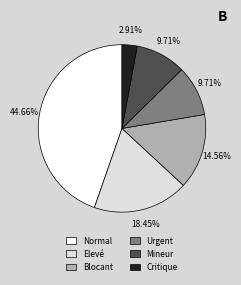

How many slices are in this pie chart?

6